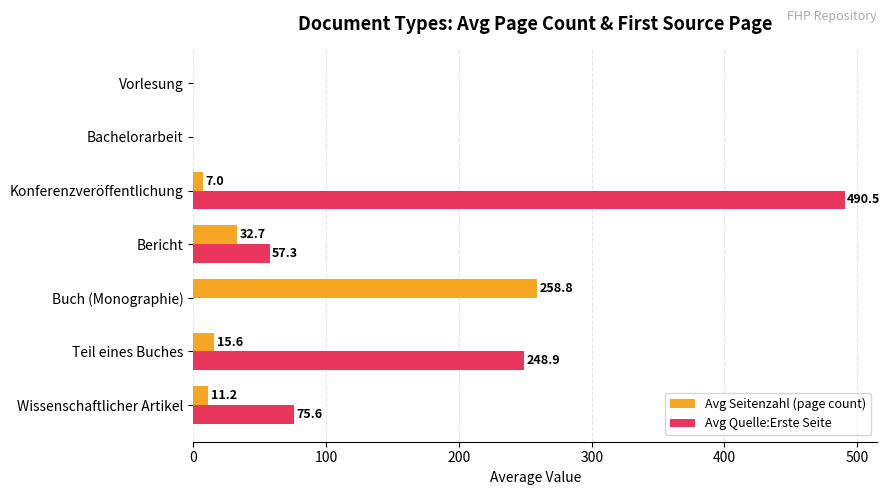

The value of Avg Quelle:Erste Seite at Vorlesung is 190.1. True or false?

False